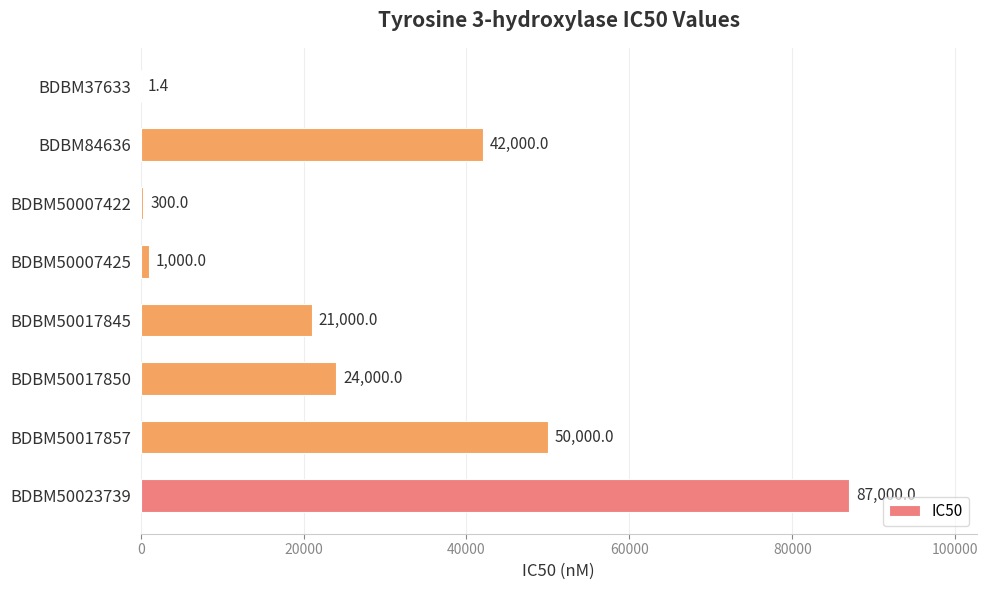

How many categories are shown in the chart?

8